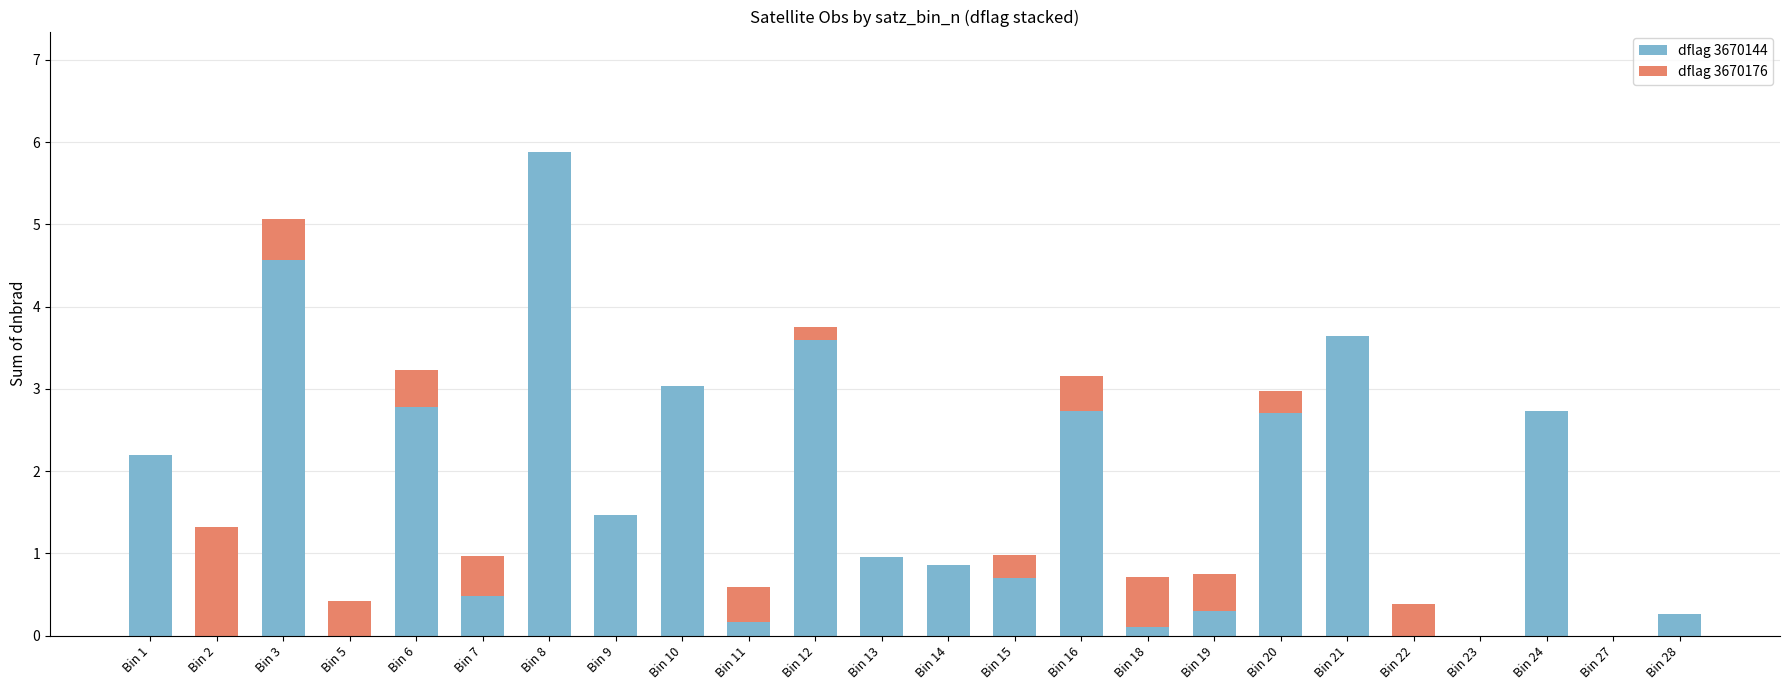

What is the total value across all series at Bin 20?

3.0